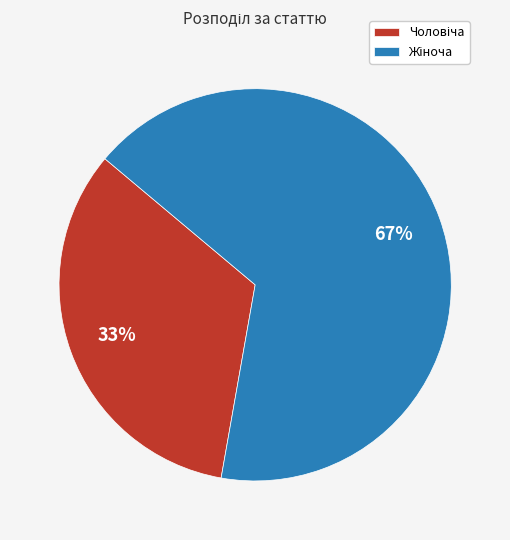

To the nearest percent, what is the average slice percentage?

50%